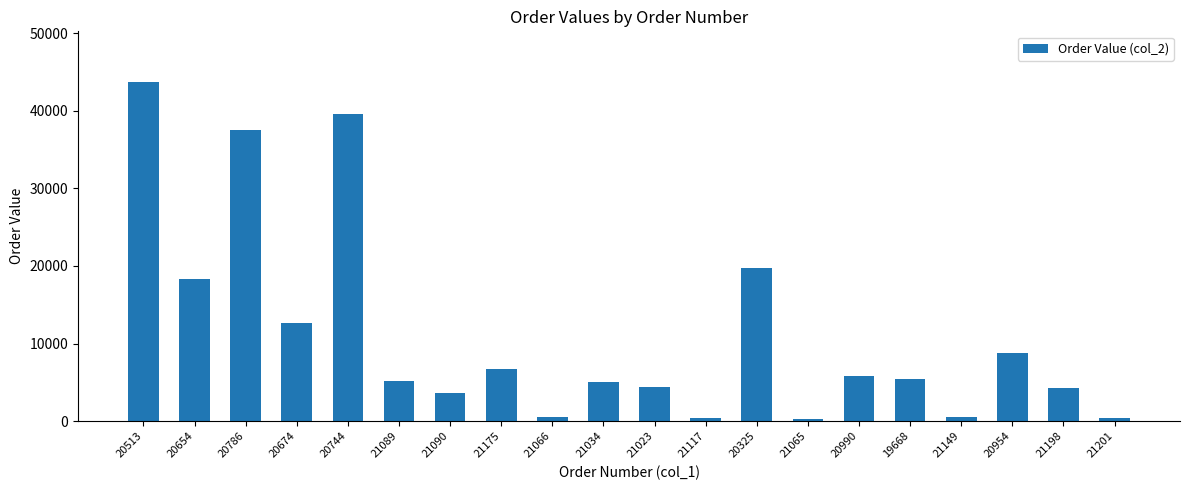

What is the sum of all values?

222988.6